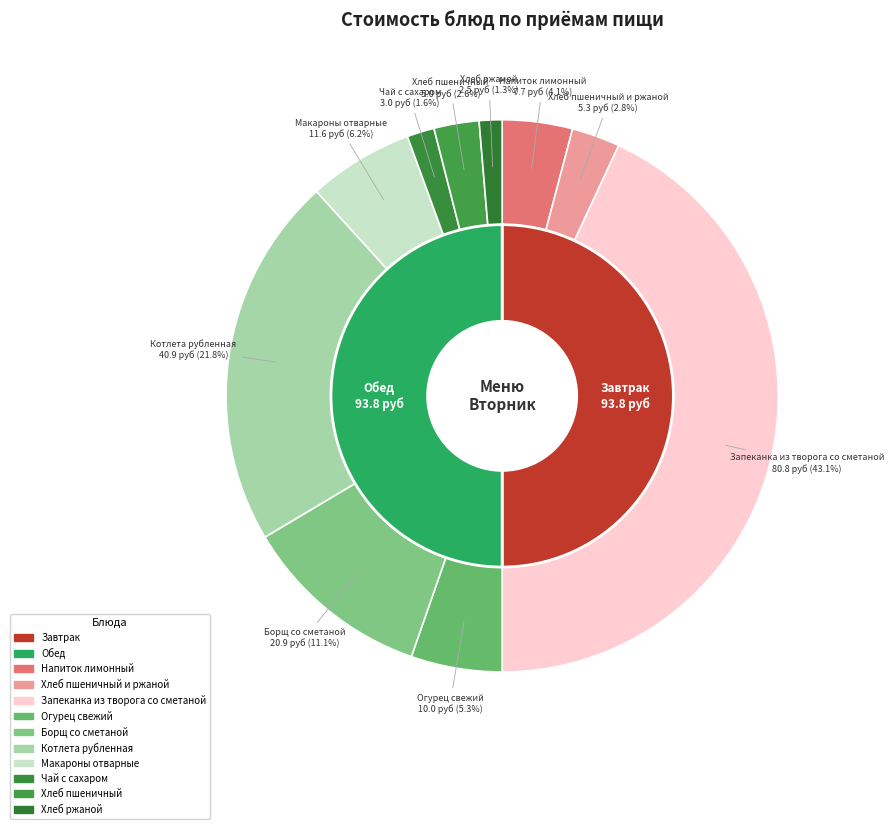

How many segments does this pie chart have?

10